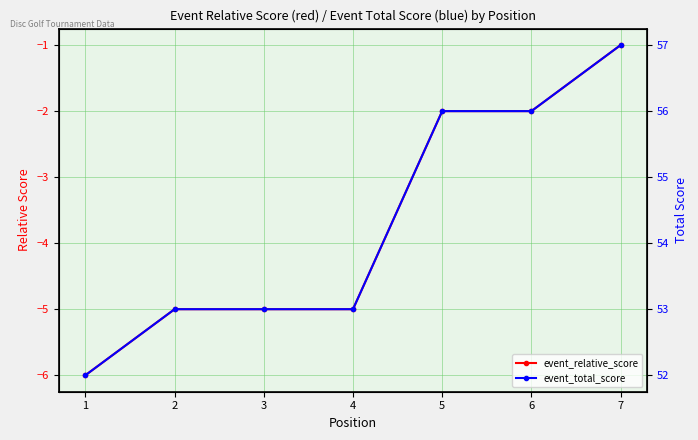

Rank the categories by event_total_score value from lowest to highest.

1, 2, 3, 4, 5, 6, 7